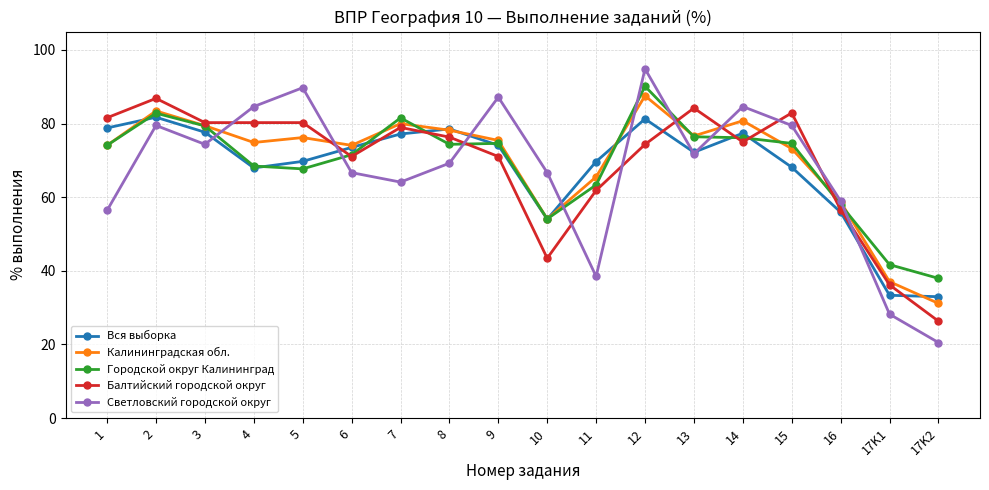

What is the minimum value shown in the chart?

20.5